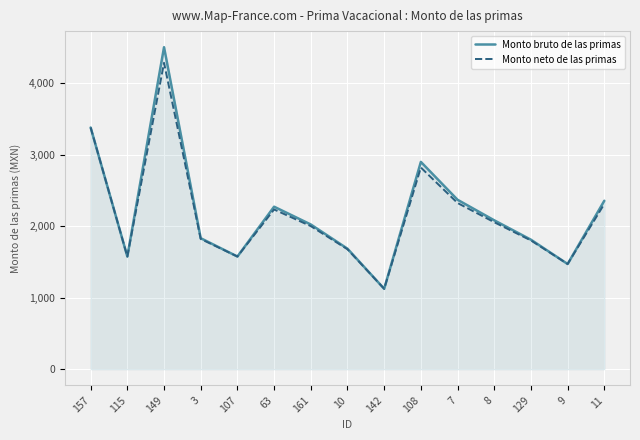

Is the value of Monto neto de las primas at 11 greater than the value of Monto bruto de las primas at 161?

Yes